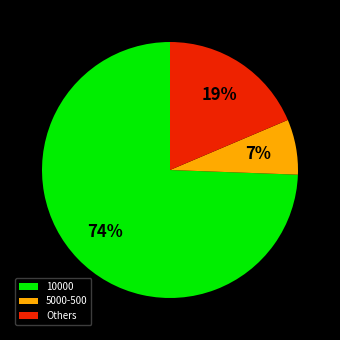

Which category has the smallest portion of the pie?

5000-500